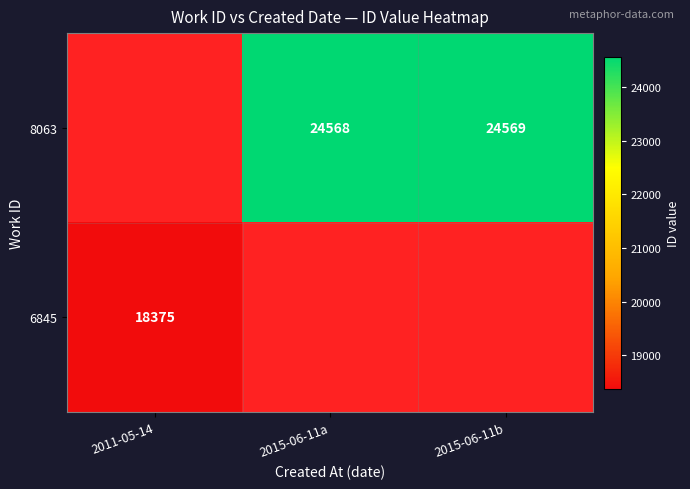

List the series in order of their peak value, highest first.

6845, 8063